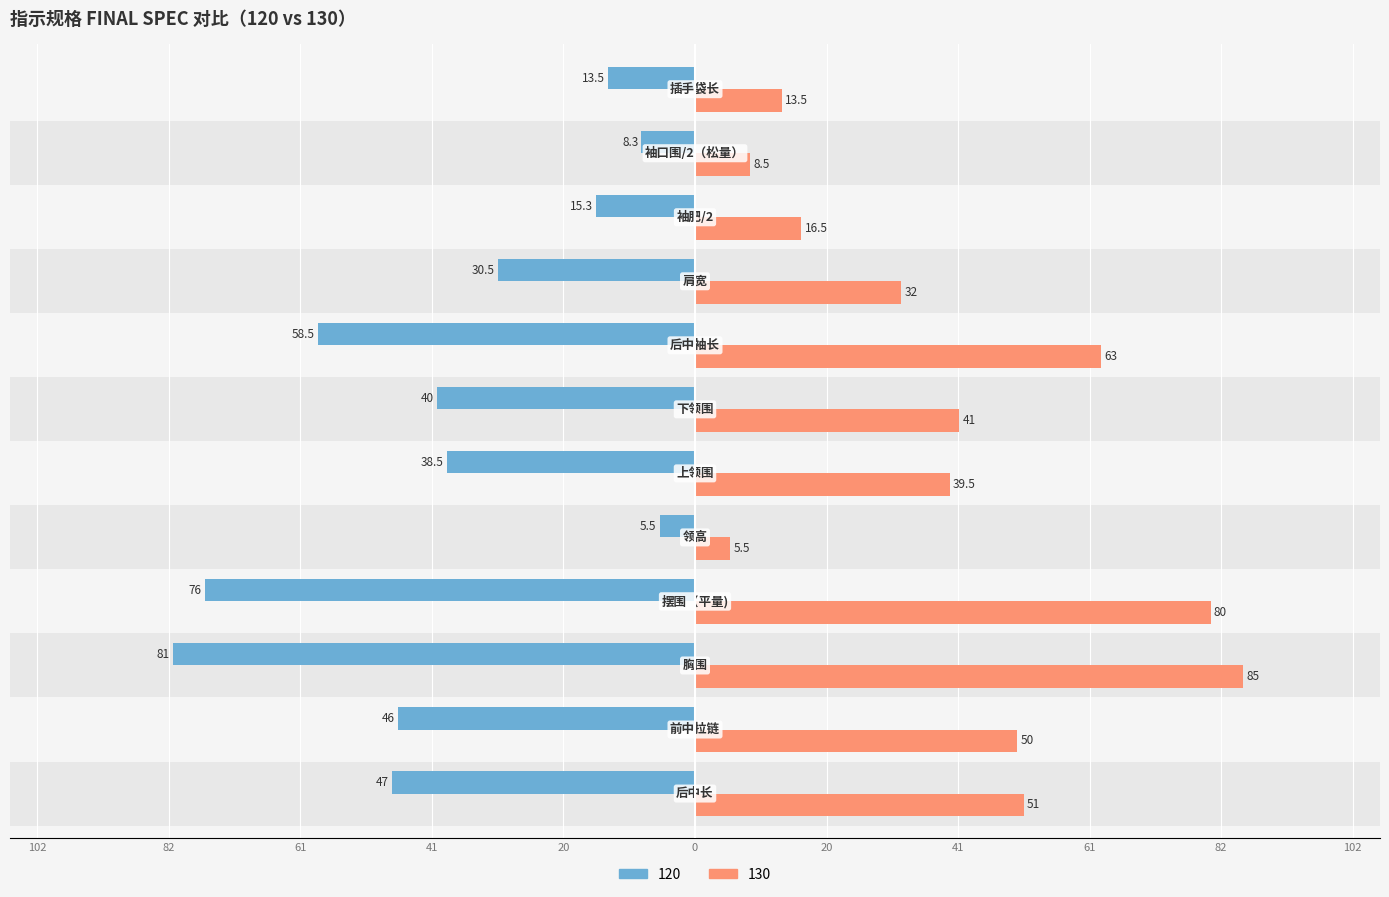

What are all the series names shown in the legend?

120, 130